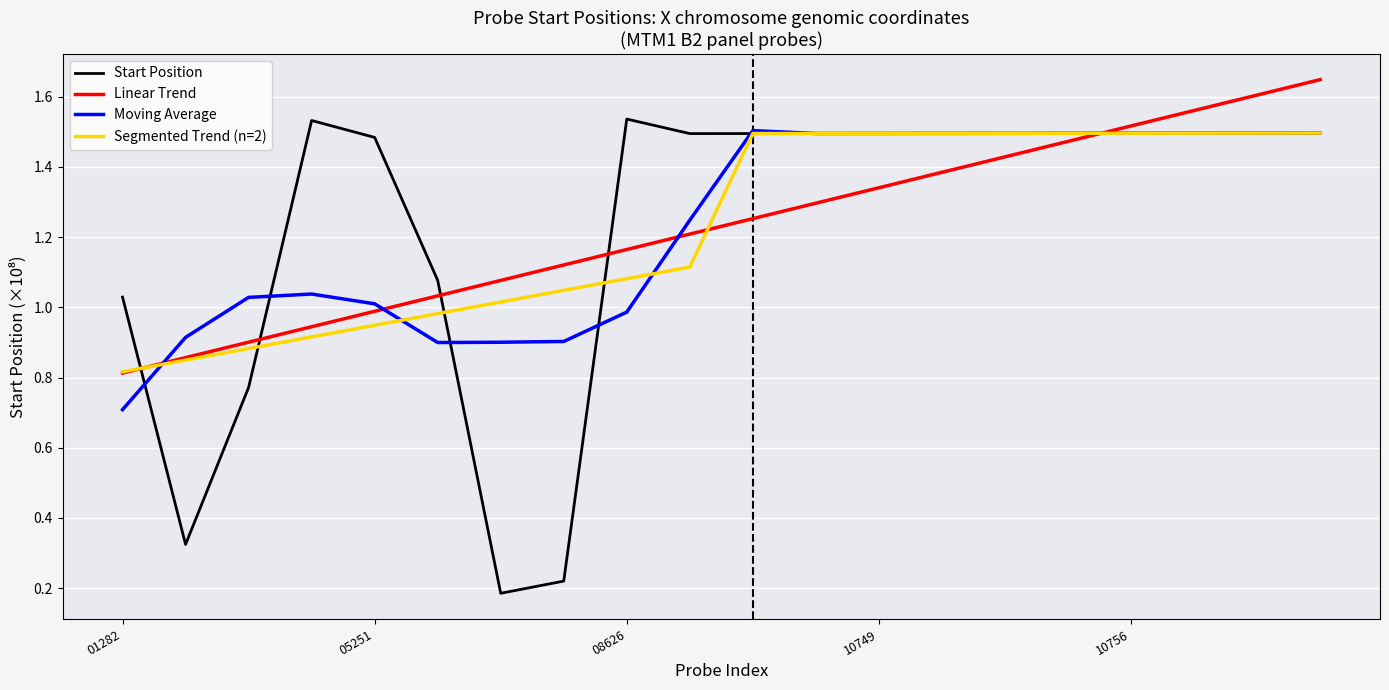

Does the chart have visible grid lines?

Yes